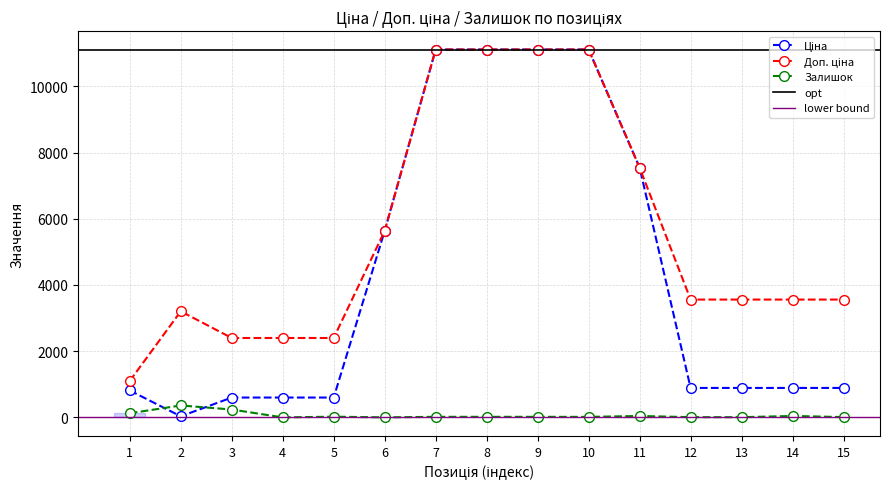

Rank the categories by Залишок value from highest to lowest.

2, 3, 1, 11, 14, 5, 7, 8, 9, 10, 15, 12, 13, 6, 4